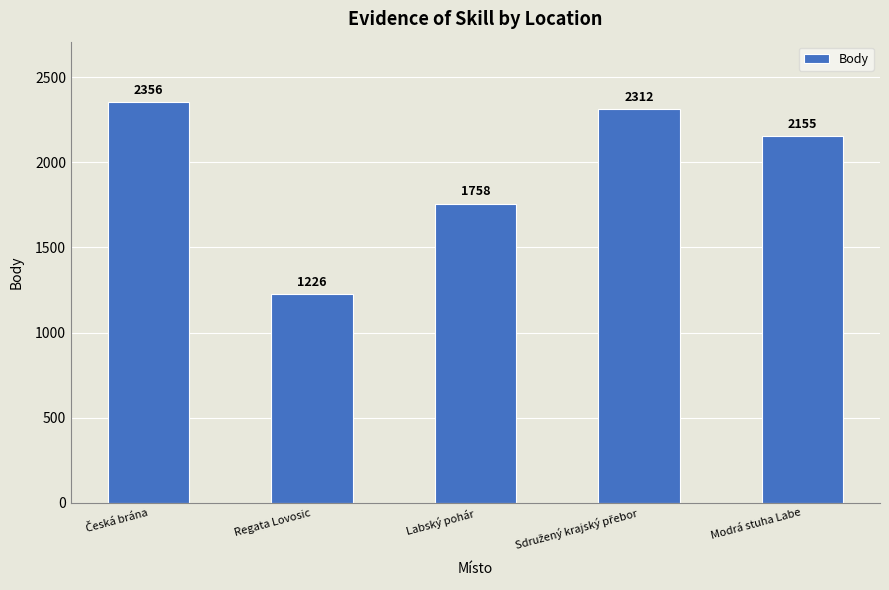

Where is the data nearest to the value 1791?

Labský pohár